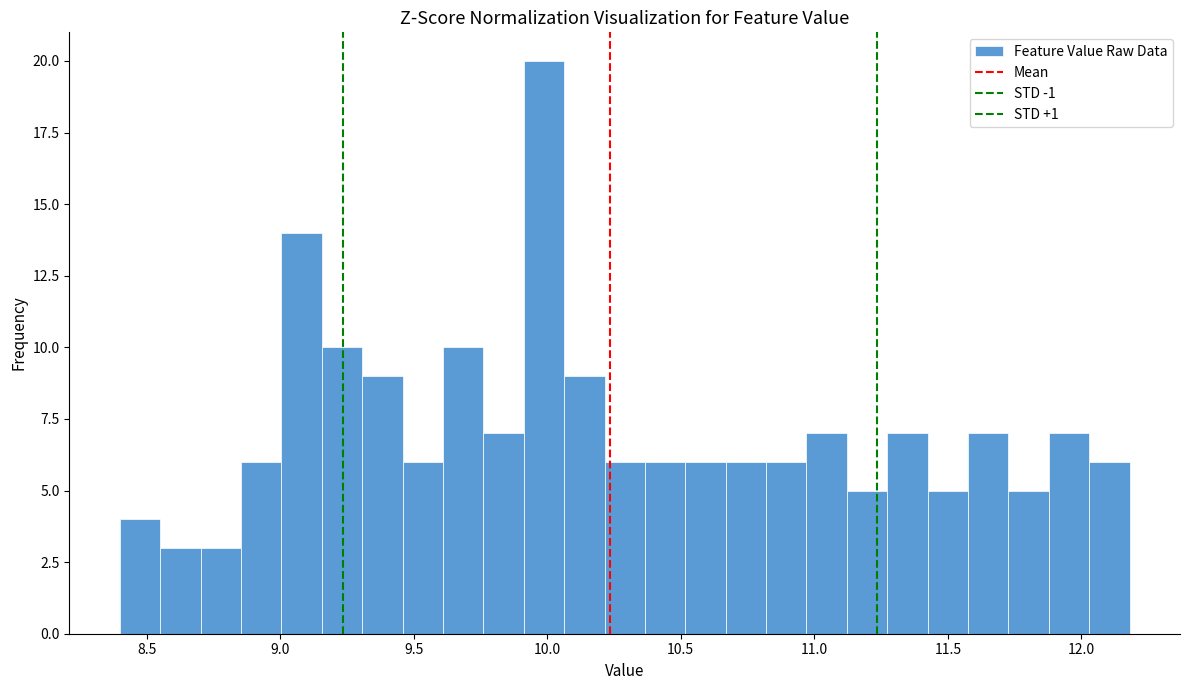

Around what value on the x-axis is the tallest bar? Give the approximate position of its centre, as read against the axis.

10.00